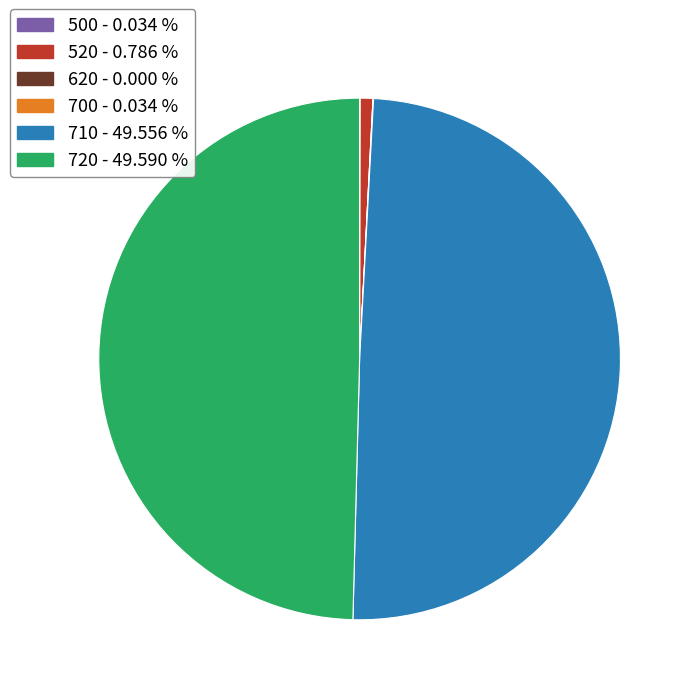

Is 710 the majority of the pie?

No